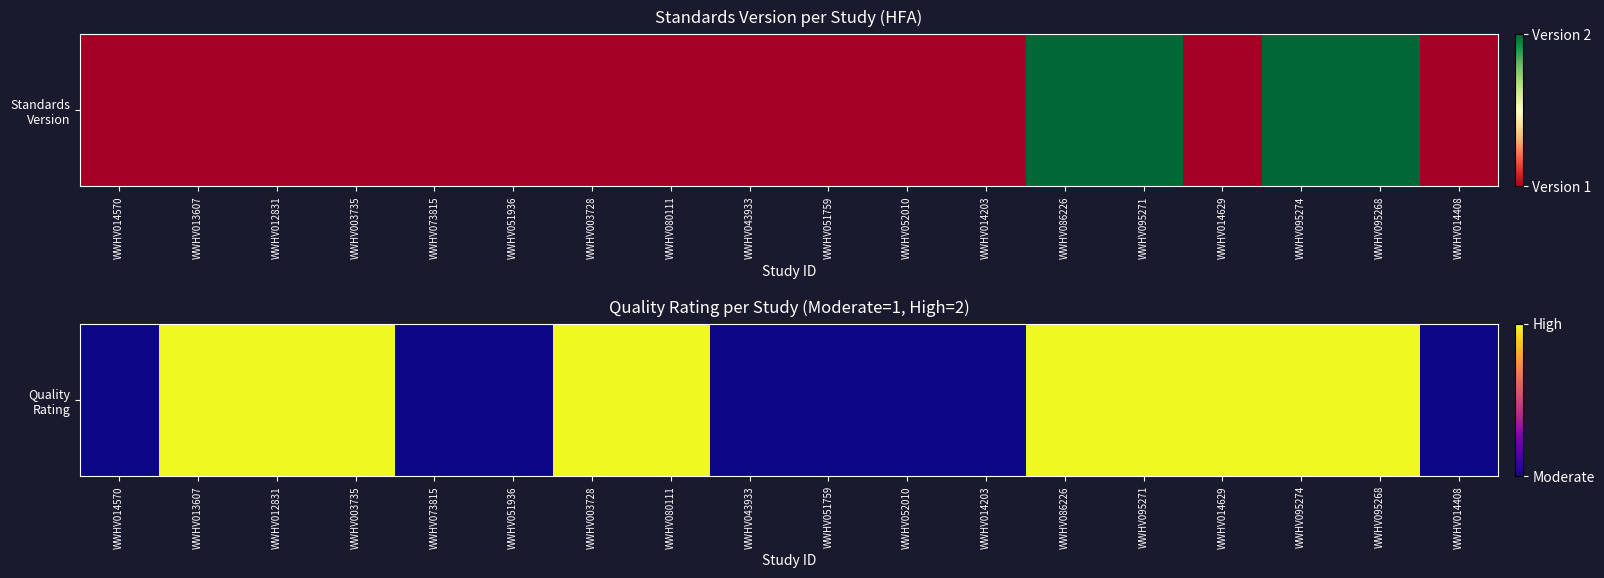

List the labels in order of value, largest first.

WWHV013607, WWHV012831, WWHV003735, WWHV003728, WWHV080111, WWHV086226, WWHV095271, WWHV014629, WWHV095274, WWHV095268, WWHV014570, WWHV073815, WWHV051936, WWHV043933, WWHV051759, WWHV052010, WWHV014203, WWHV014408